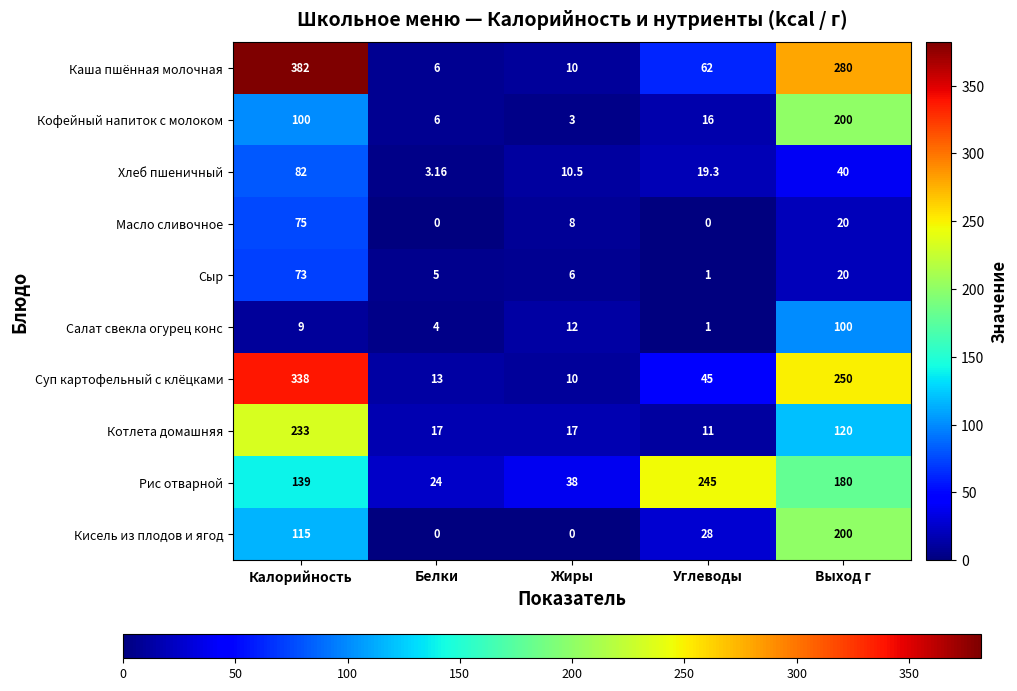

List the labels in order of Хлеб пшеничный value, largest first.

Калорийность, Выход г, Углеводы, Жиры, Белки